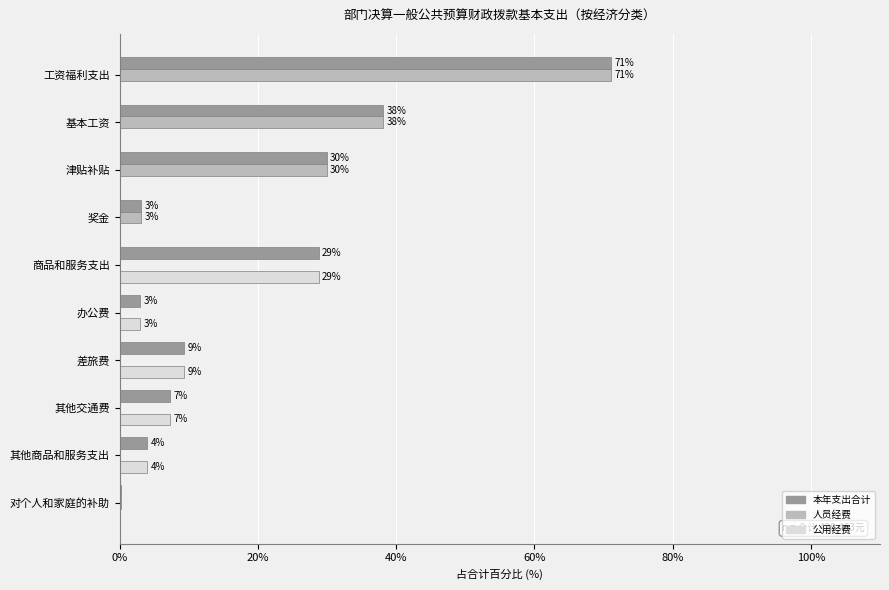

What are all the series names shown in the legend?

本年支出合计, 人员经费, 公用经费